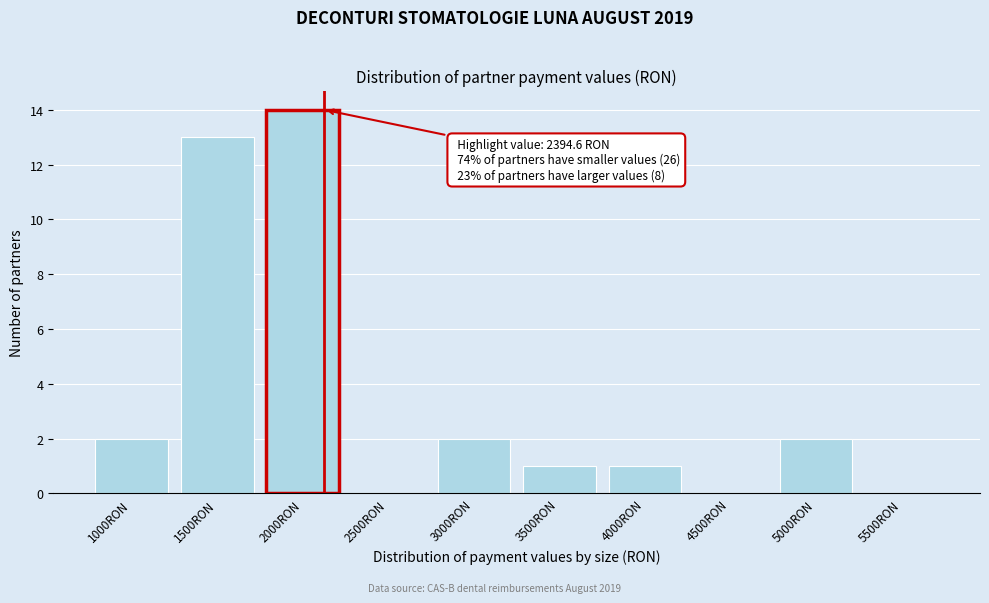

Reading left to right, transcribe all the data shown in this chart.

1000RON=2	1500RON=13	2000RON=14	2500RON=0	3000RON=2	3500RON=1	4000RON=1	4500RON=0	5000RON=2	5500RON=0